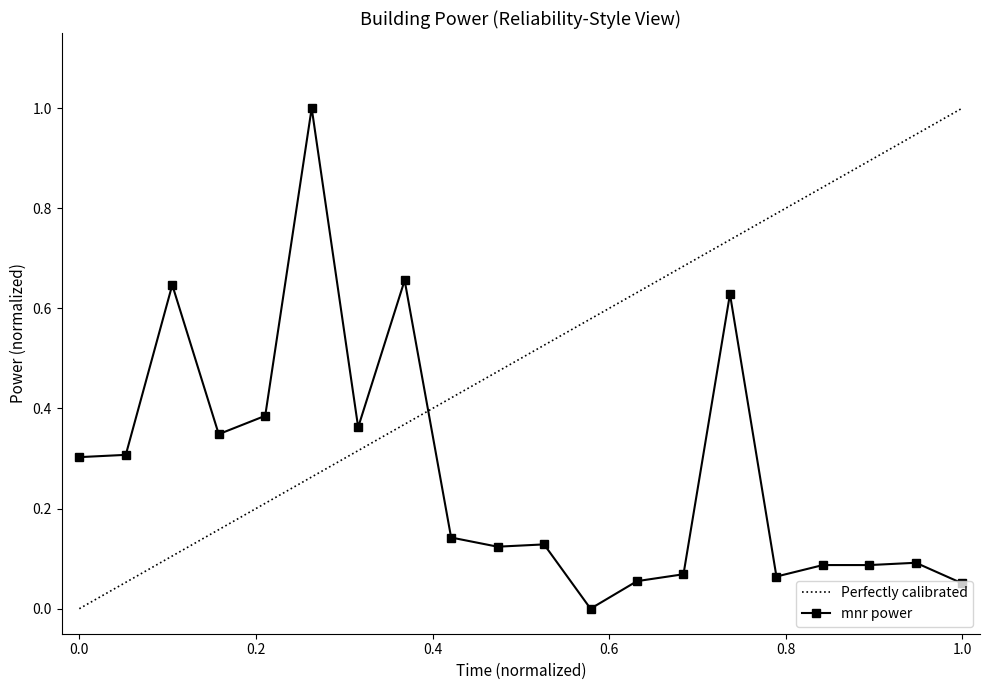

List the labels in order of value, smallest first.

00:11, 00:19, 00:12, 00:15, 00:13, 00:16, 00:17, 00:18, 00:09, 00:10, 00:08, 00:00, 00:01, 00:03, 00:06, 00:04, 00:14, 00:02, 00:07, 00:05